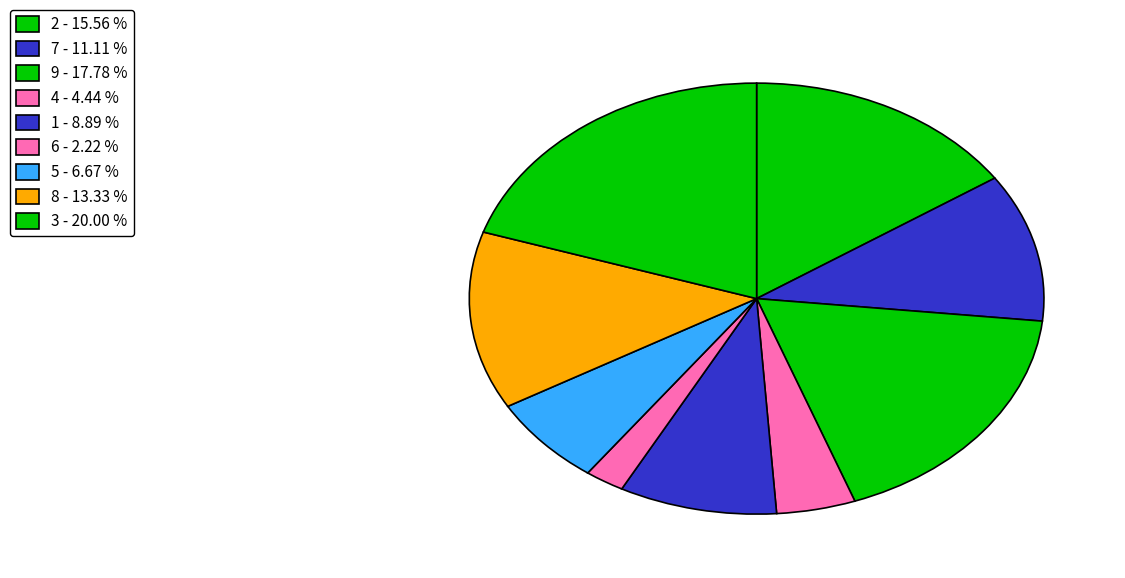

To the nearest percent, what is the combined percentage of 6 and 8?

16%